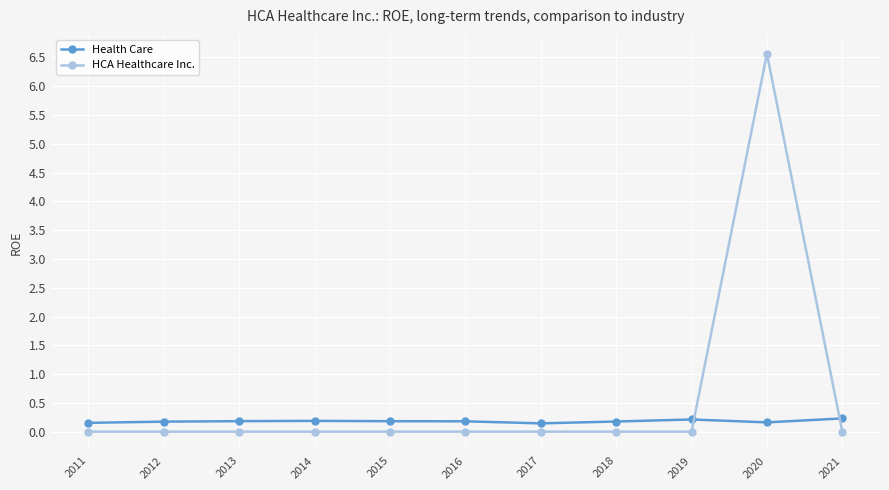

Is the value of HCA Healthcare Inc. at 2021 greater than the value of Health Care at 2012?

No